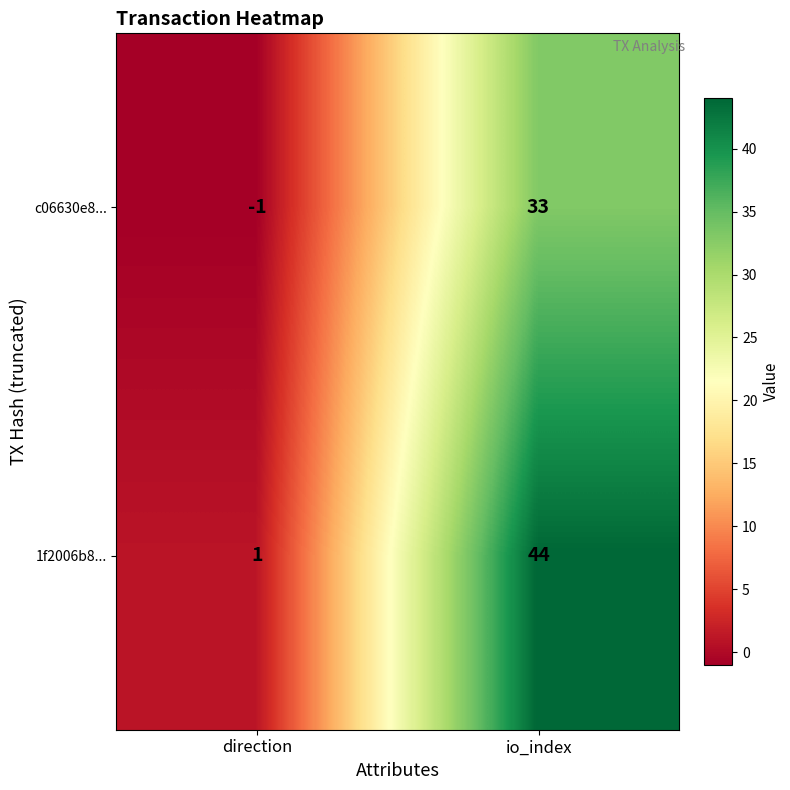

How many values in c06630e8... are below zero?

1